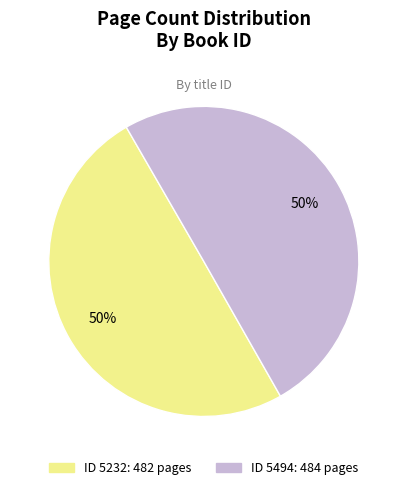

To the nearest percent, what is the average slice percentage?

50%